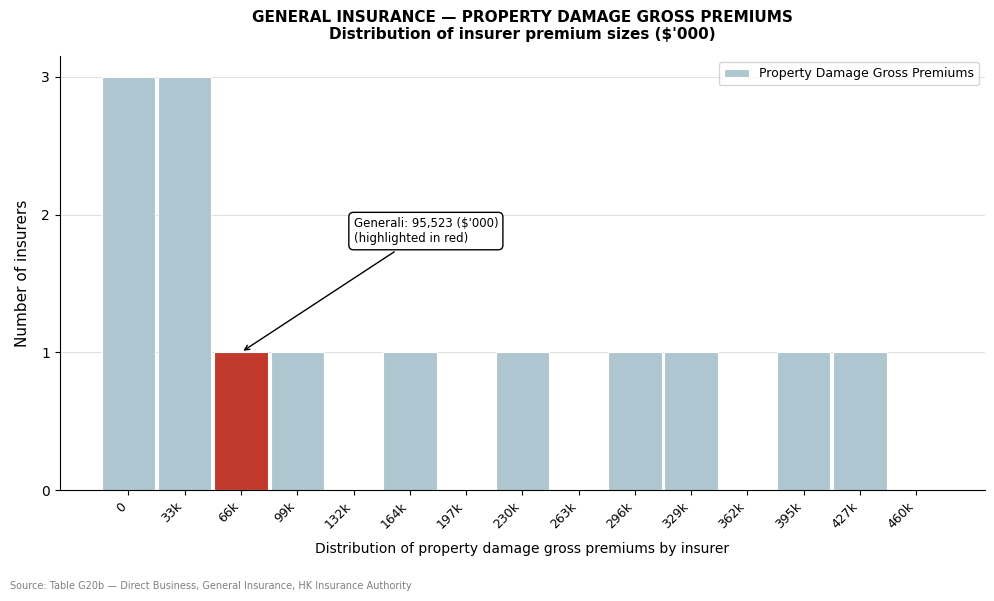

Reading left to right, transcribe all the data shown in this chart.

0=3	33k=3	66k=1	99k=1	132k=0	164k=1	197k=0	230k=1	263k=0	296k=1	329k=1	362k=0	395k=1	427k=1	460k=0